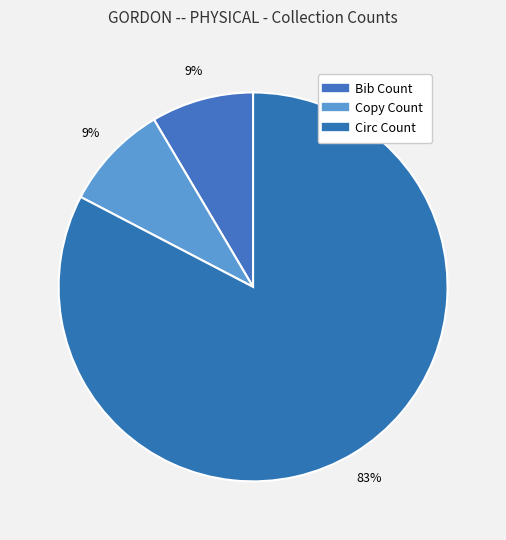

The Copy Count slice represents 9% of the pie. True or false?

True